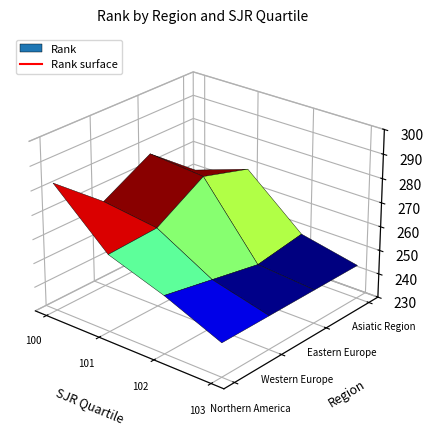

What is the maximum value for Eastern Europe?

277